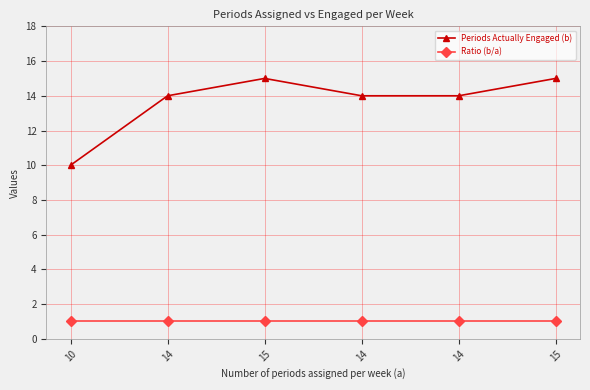

What is the total value across all series at 14?

15